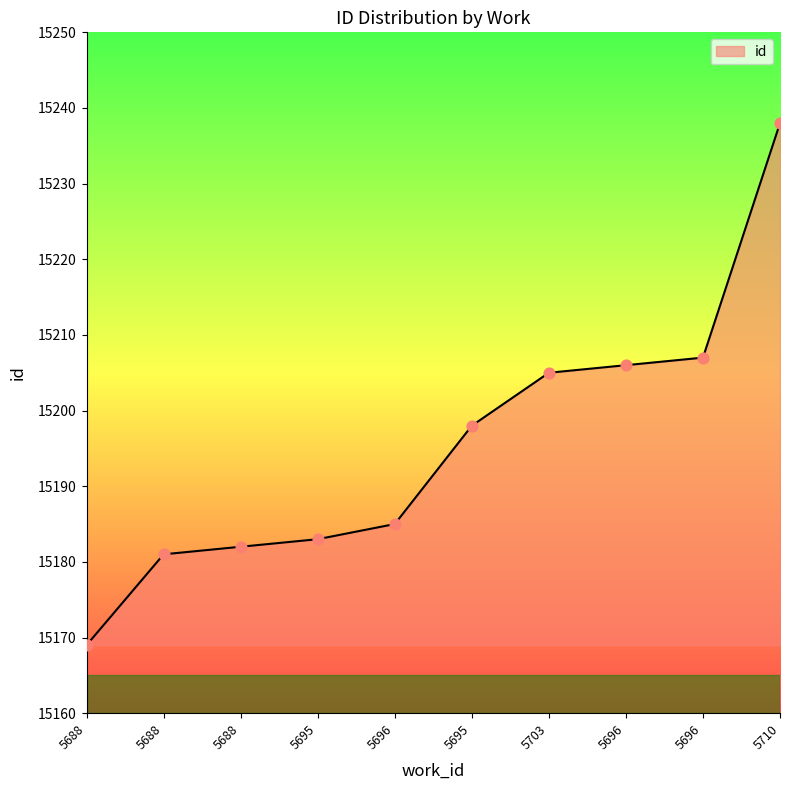

What is the change in value from 5688 to 5696?

+25